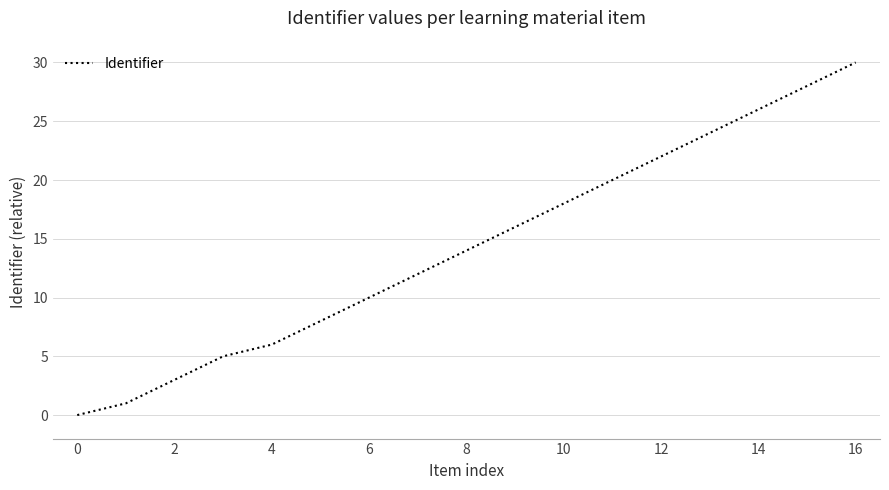

What is the difference between the maximum and minimum values?

30